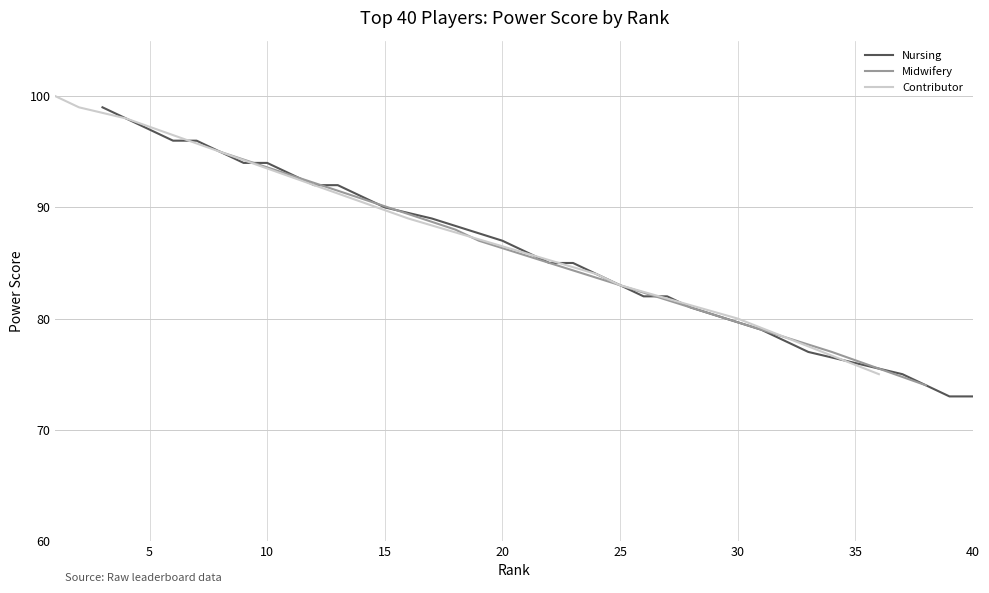

Rank the series at 12 from lowest to highest value.

Nursing, Midwifery, Contributor